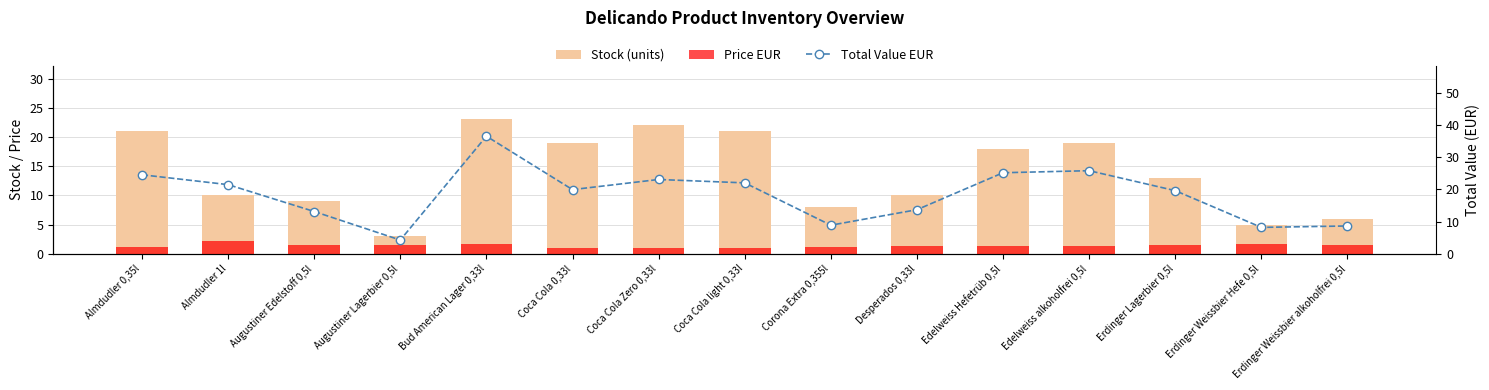

Which series has the largest total across all categories?

Total Value EUR